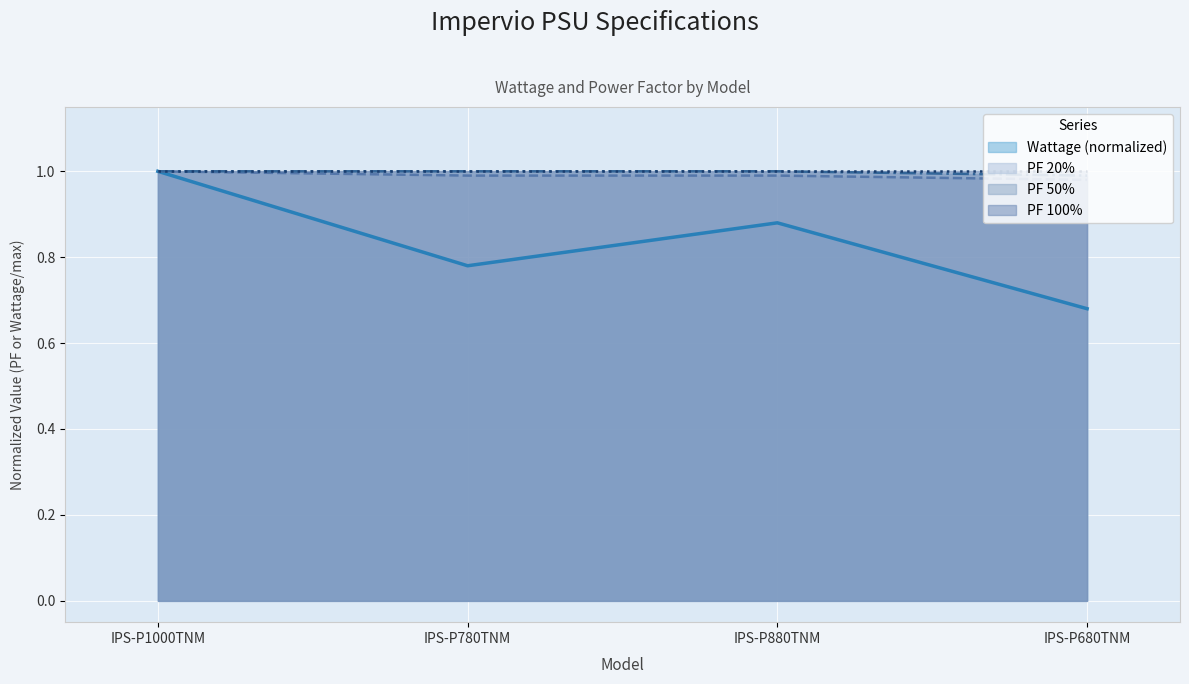

What position from the right is IPS-P1000TNM?

4